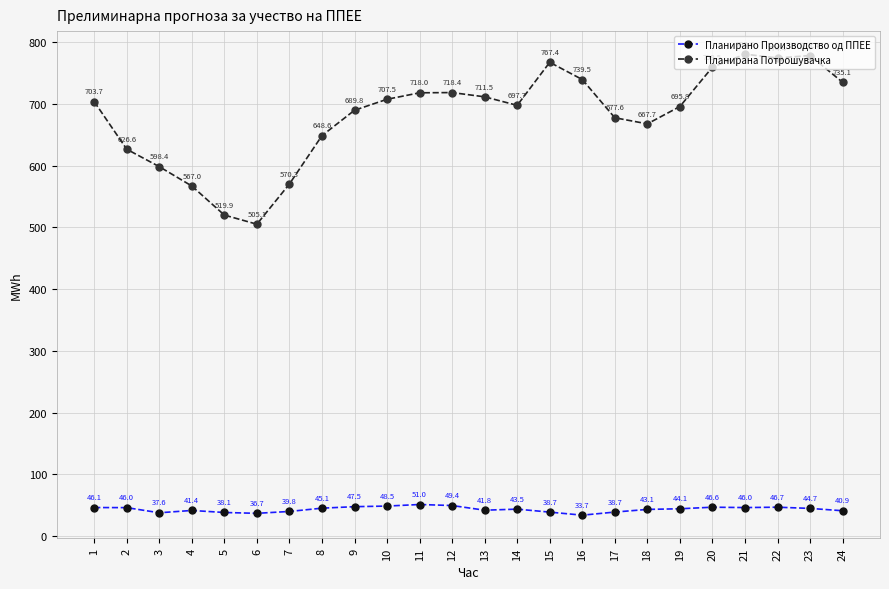

True or false: Планирана Потрошувачка has more than 1 interior local peaks.

True